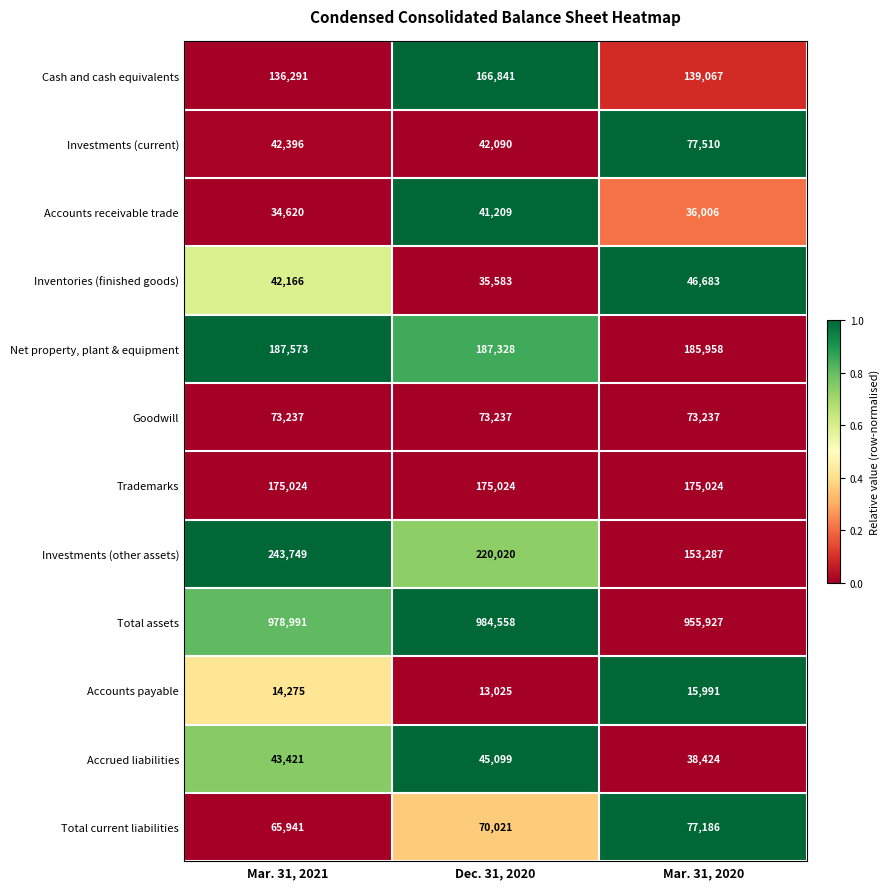

The value of Goodwill at Mar. 31, 2020 is 73237. True or false?

True